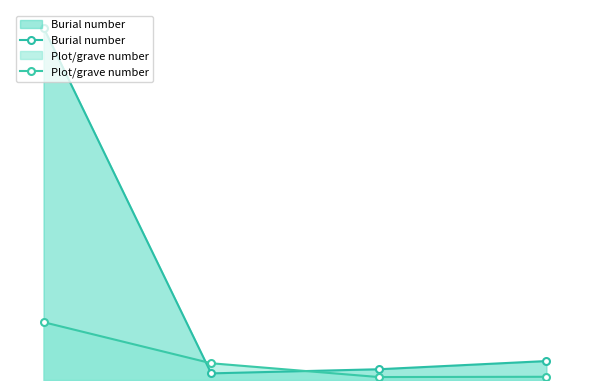

How many lines are shown in the chart?

2